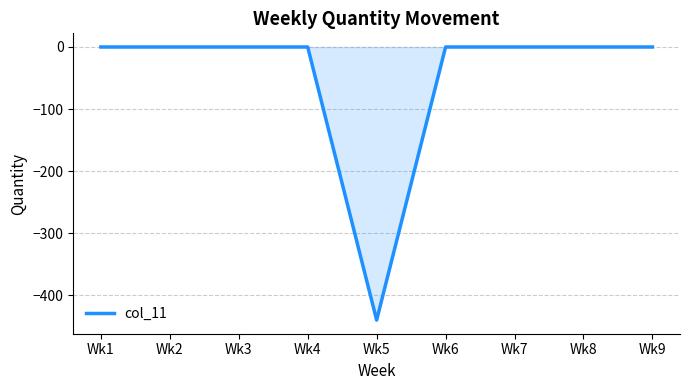

The value at Wk1 is 0. True or false?

True